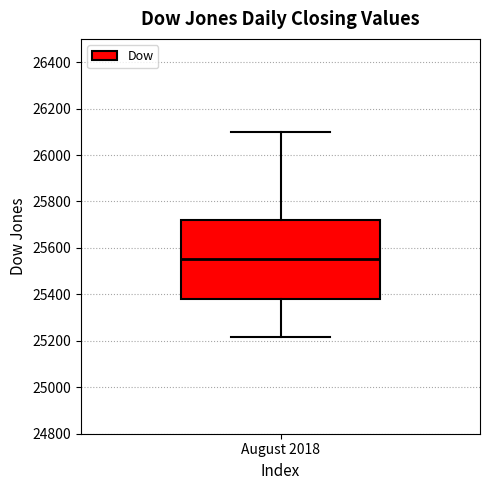

Transcribe this box plot: give where the median line is, the range the box spans, and where the two whiskers end, as read against the y-axis. The values are not printed on the chart, so give them approximately, as read against the axis.

median 25560, box 25380 to 25720, whiskers 25220 to 26100